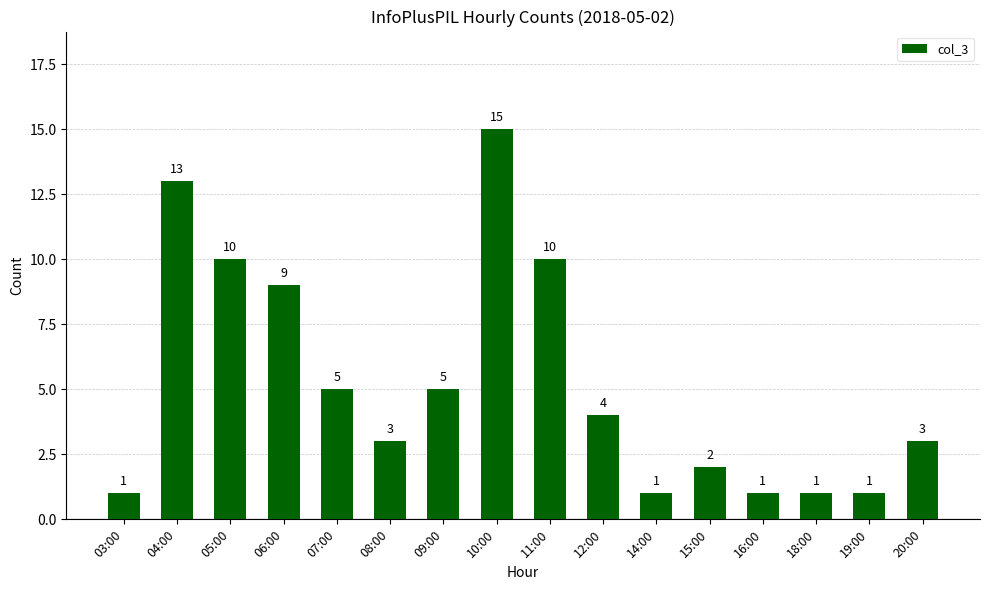

What is the ratio of the value at 07:00 to the value at 04:00?

0.4